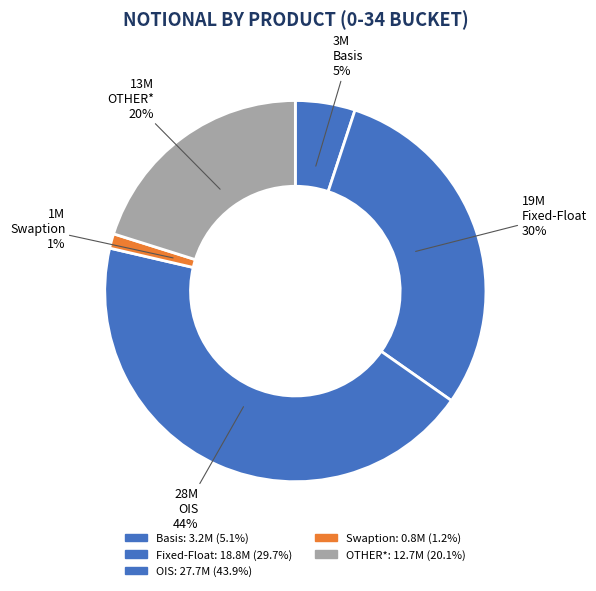

How many slices are in this pie chart?

5